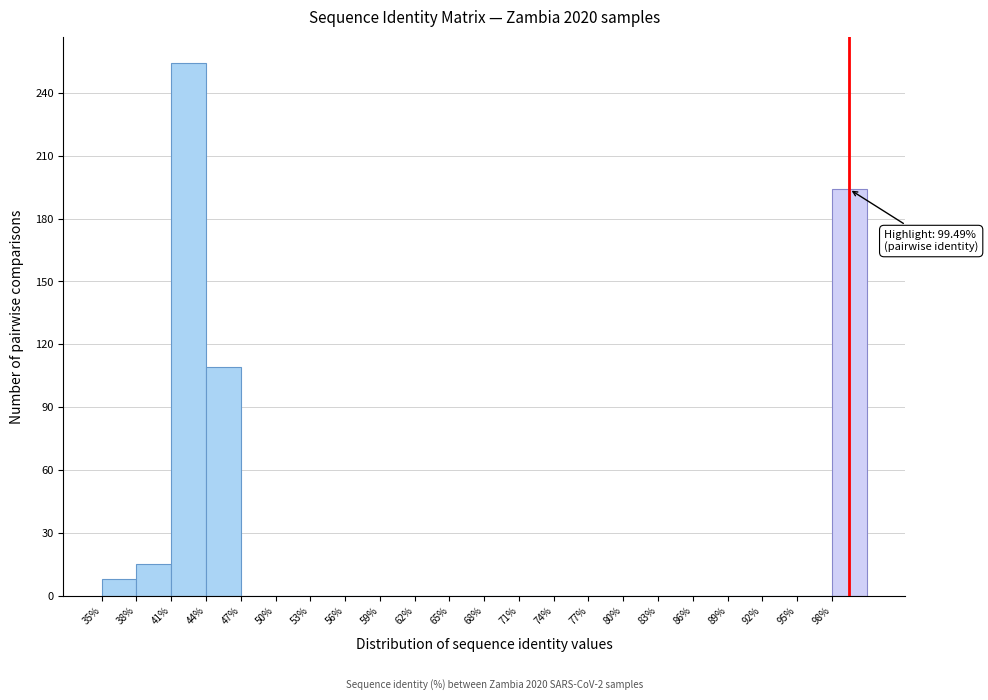

Which range on the x-axis has the tallest bar?

41 to 44